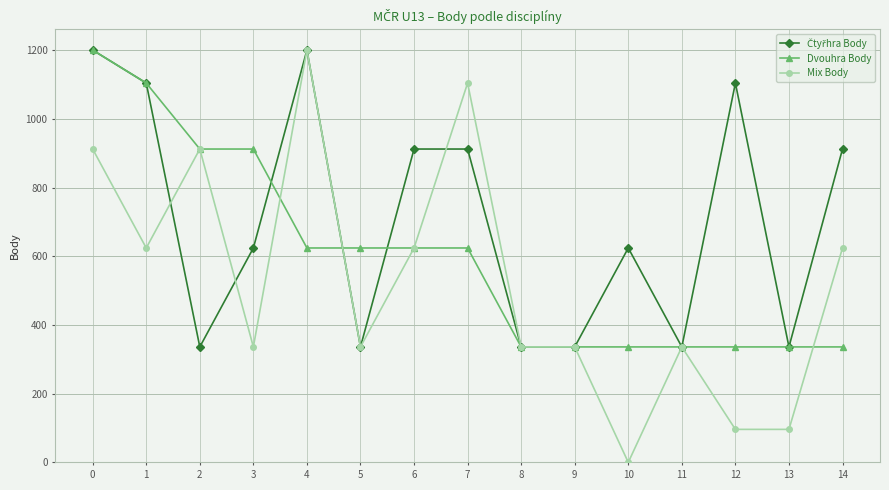

At how many categories does at least one series exceed 724?

9